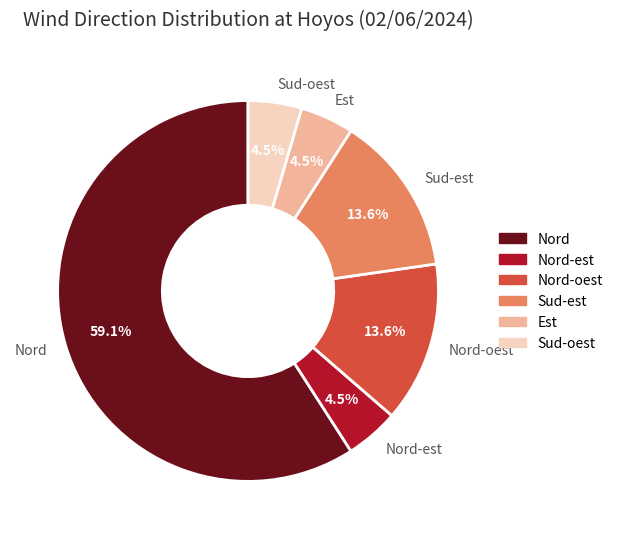

Which slice is the largest?

Nord